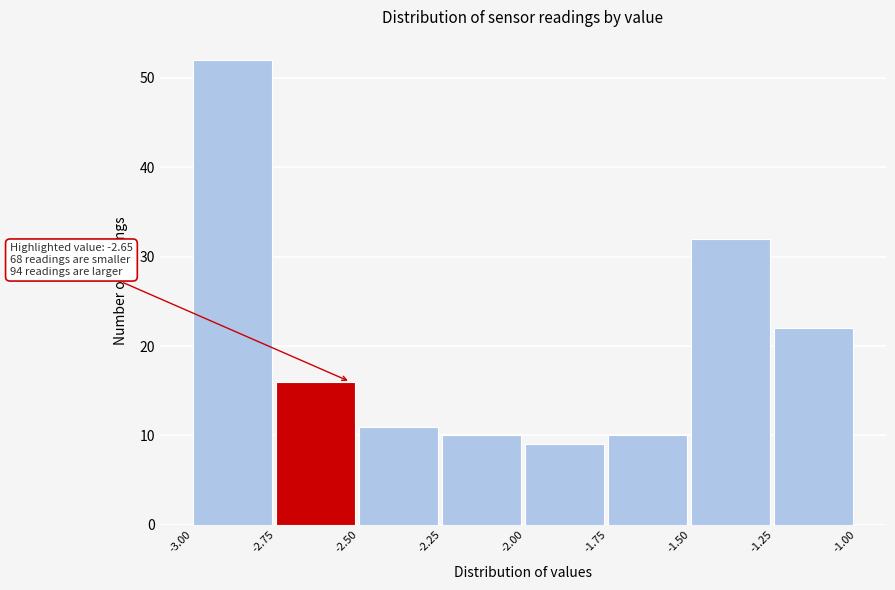

Over which range of the x-axis is the bar tallest?

-3.00 to -2.75